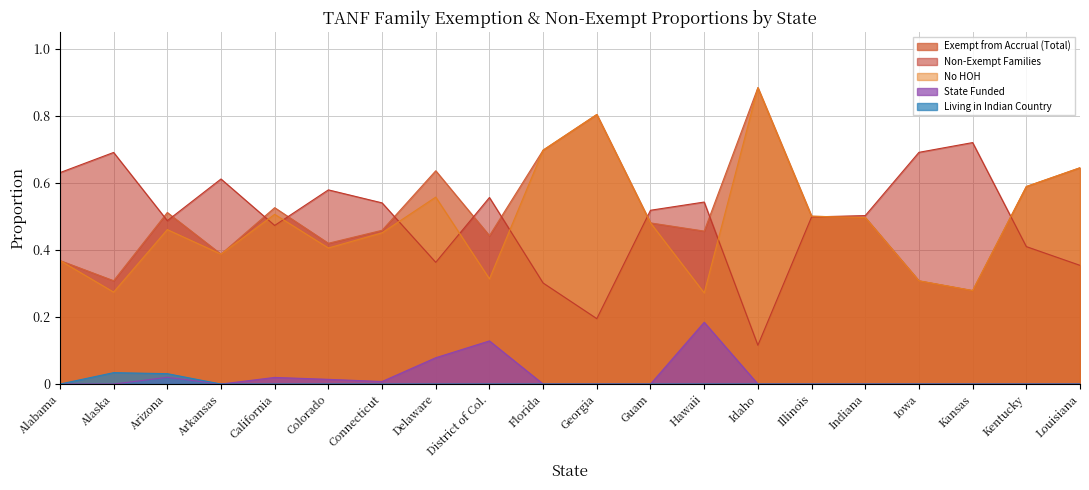

Rank the series by their maximum value, from lowest to highest.

Living in Indian Country, State Funded, Non-Exempt Families, Exempt from Accrual (Total), No HOH